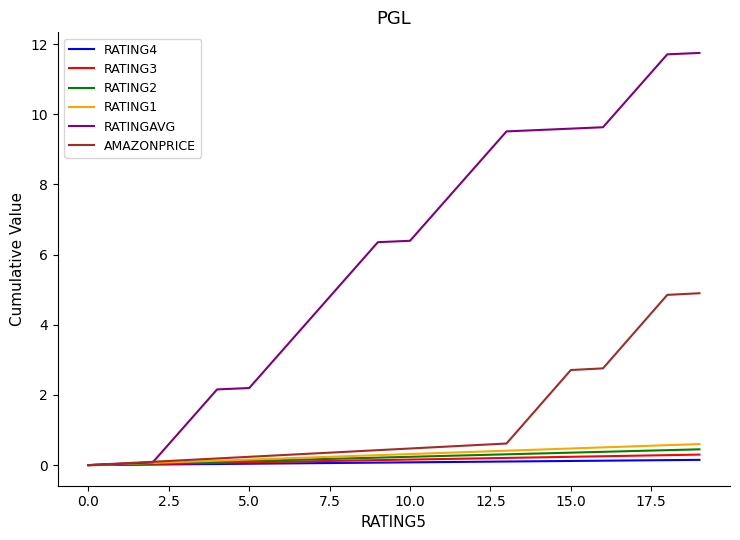

At how many categories does at least one series exceed 1?

17